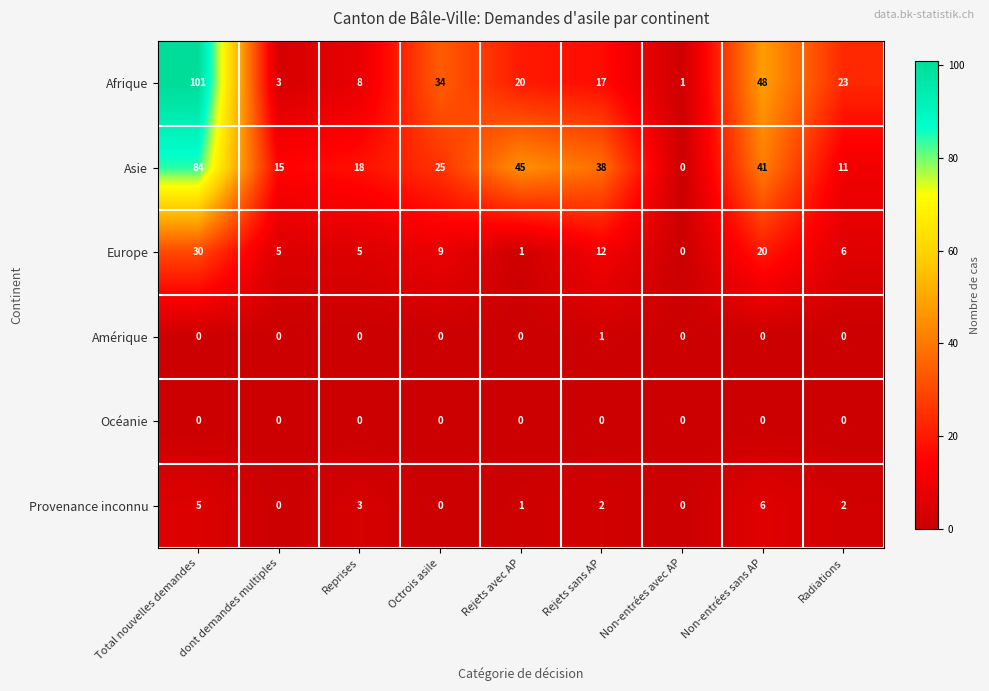

Which series has the widest spread of values?

Afrique